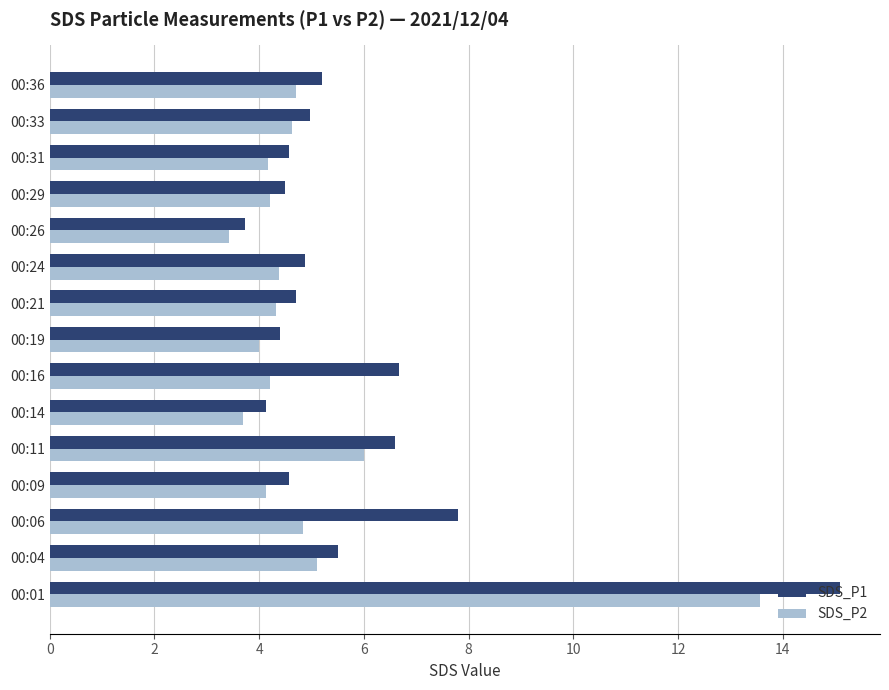

What is the sum of the SDS_P1 values at 00:14 and 00:06?

11.9